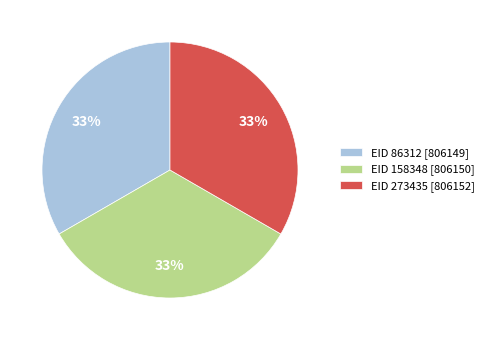

The EID 86312 [806149] slice represents 24% of the pie. True or false?

False